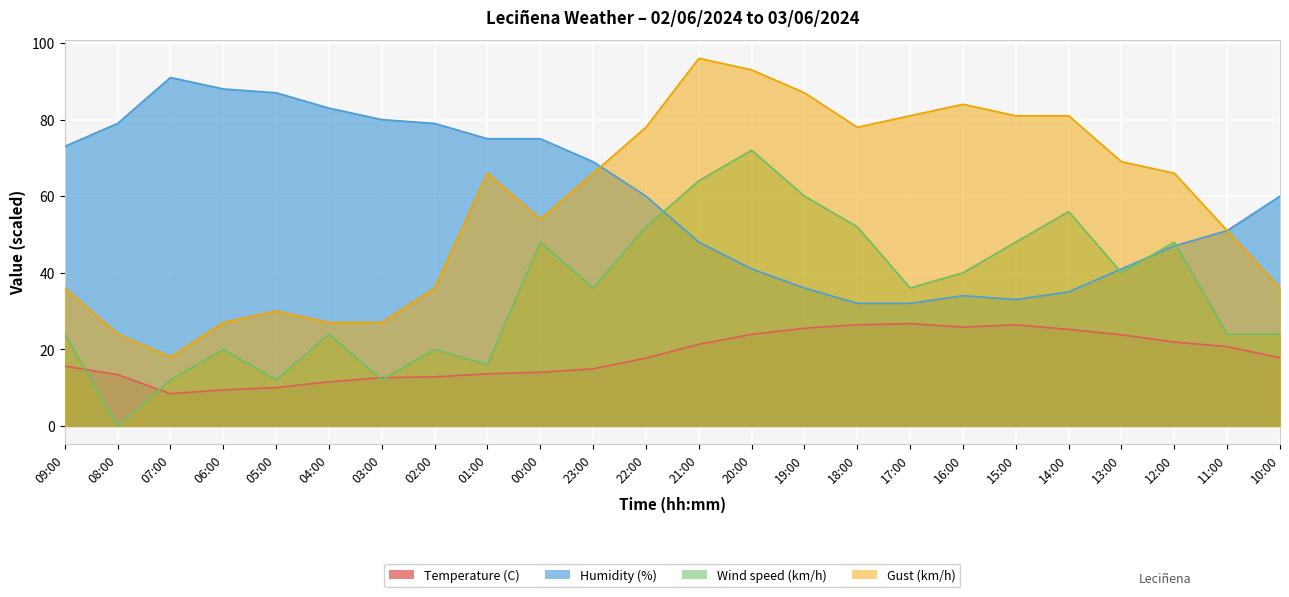

Reading left to right, transcribe all the data shown in this chart.

Temperature (C): 09:00=15.6	08:00=13.4	07:00=8.4	06:00=9.4	05:00=10.0	04:00=11.5	03:00=12.6	02:00=12.8	01:00=13.6	00:00=14.0	23:00=14.9	22:00=17.7	21:00=21.3	20:00=23.9	19:00=25.5	18:00=26.4	17:00=26.7	16:00=25.8	15:00=26.4	14:00=25.2	13:00=23.8	12:00=21.9	11:00=20.7	10:00=17.8
Humidity (%): 09:00=73.0	08:00=79.0	07:00=91.0	06:00=88.0	05:00=87.0	04:00=83.0	03:00=80.0	02:00=79.0	01:00=75.0	00:00=75.0	23:00=69.0	22:00=60.0	21:00=48.0	20:00=41.0	19:00=36.0	18:00=32.0	17:00=32.0	16:00=34.0	15:00=33.0	14:00=35.0	13:00=41.0	12:00=47.0	11:00=51.0	10:00=60.0
Wind speed (km/h): 09:00=24.0	08:00=0.0	07:00=12.0	06:00=20.0	05:00=12.0	04:00=24.0	03:00=12.0	02:00=20.0	01:00=16.0	00:00=48.0	23:00=36.0	22:00=52.0	21:00=64.0	20:00=72.0	19:00=60.0	18:00=52.0	17:00=36.0	16:00=40.0	15:00=48.0	14:00=56.0	13:00=40.0	12:00=48.0	11:00=24.0	10:00=24.0
Gust (km/h): 09:00=36.0	08:00=24.0	07:00=18.0	06:00=27.0	05:00=30.0	04:00=27.0	03:00=27.0	02:00=36.0	01:00=66.0	00:00=54.0	23:00=66.0	22:00=78.0	21:00=96.0	20:00=93.0	19:00=87.0	18:00=78.0	17:00=81.0	16:00=84.0	15:00=81.0	14:00=81.0	13:00=69.0	12:00=66.0	11:00=51.0	10:00=36.0